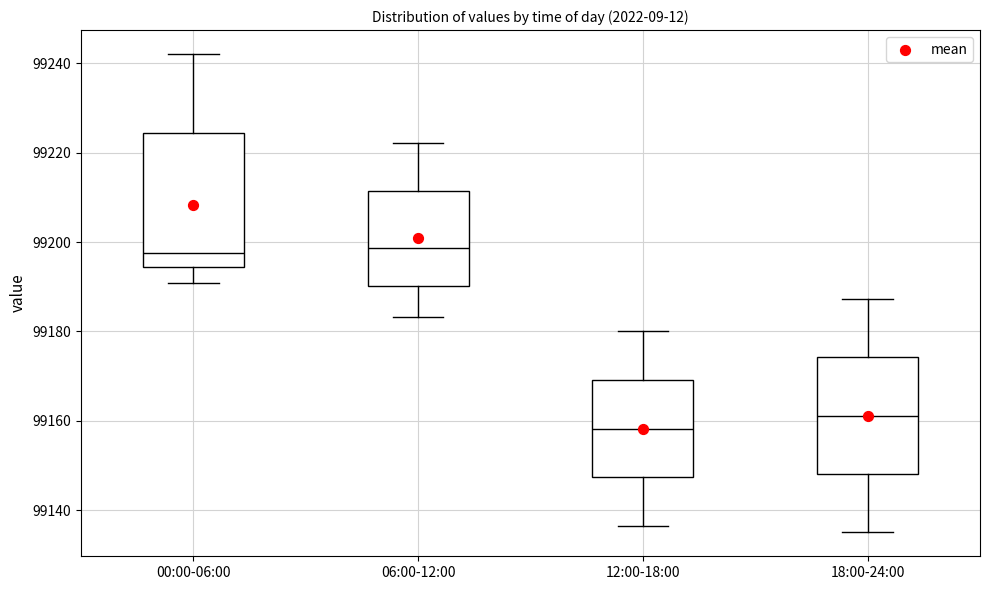

Where does the upper whisker of the box for 06:00-12:00 end on the y-axis? The values are not printed on the chart, so give them approximately, as read against the axis.

99222